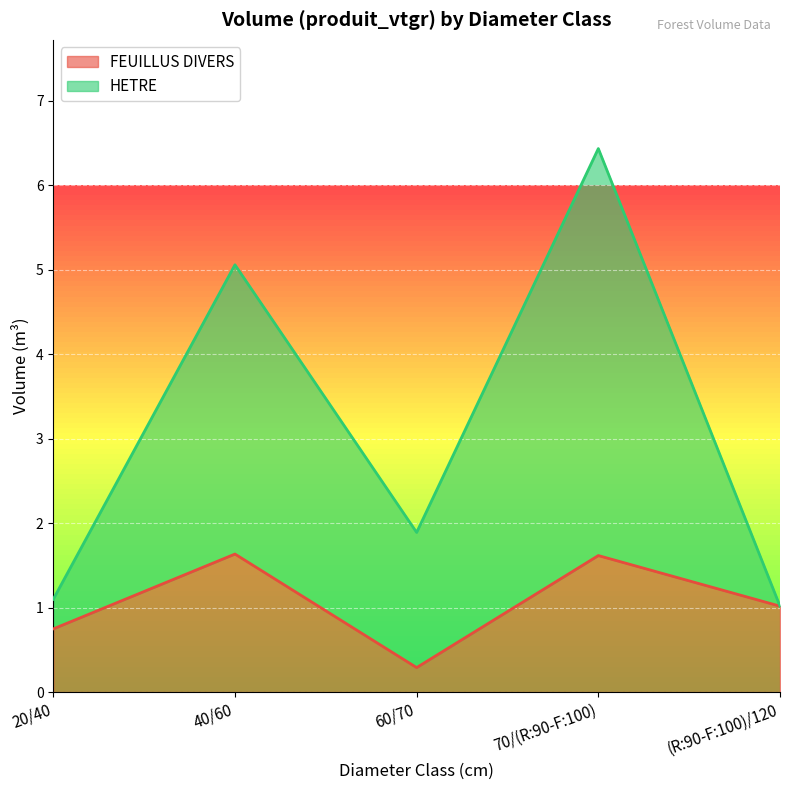

Rank the series by their maximum value, from lowest to highest.

FEUILLUS DIVERS, HETRE